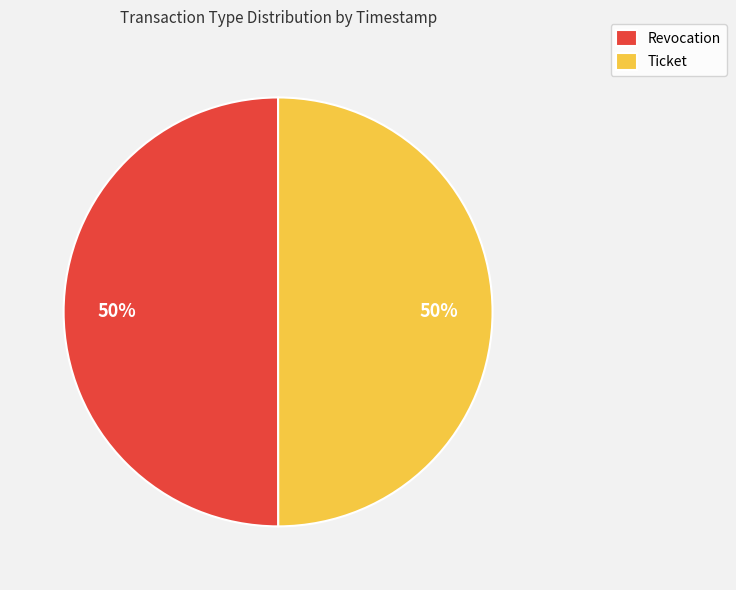

To the nearest percent, what percentage of the pie is Ticket?

50%